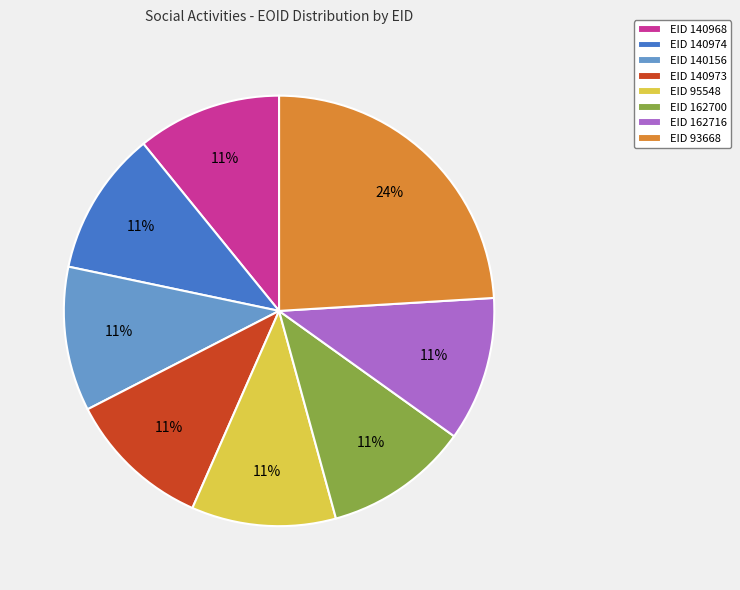

Is there any slice that represents more than half of the pie?

No